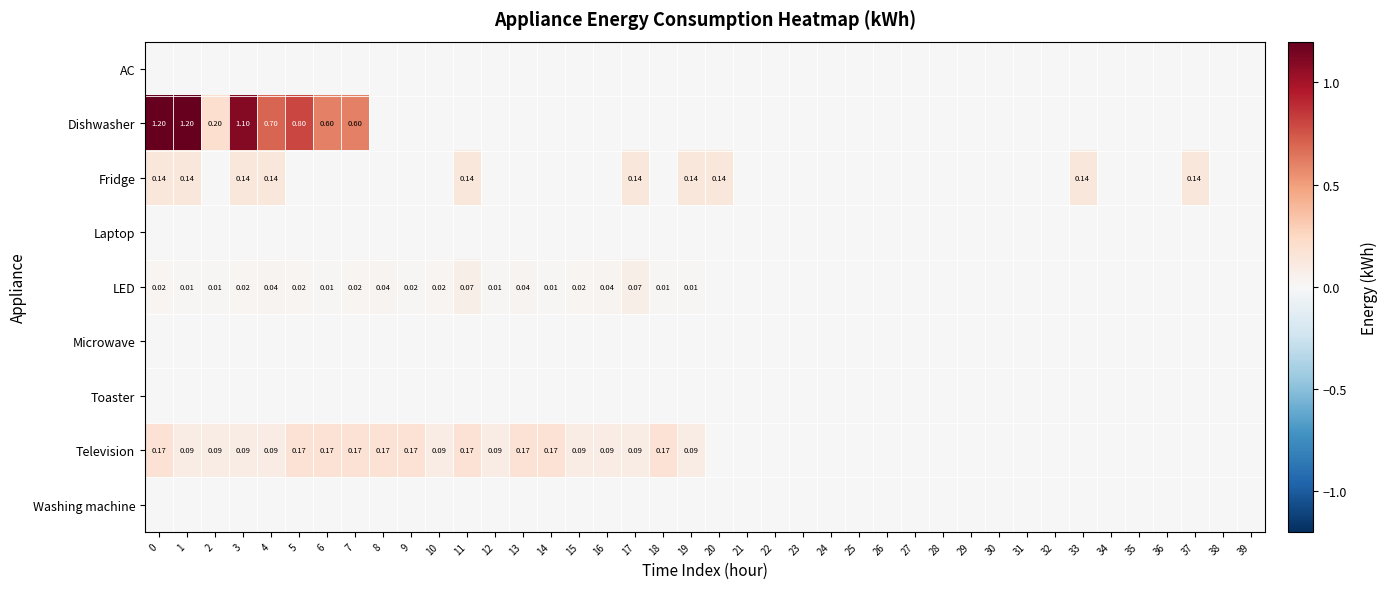

What is the spread (max minus min) of values at 18?

0.2